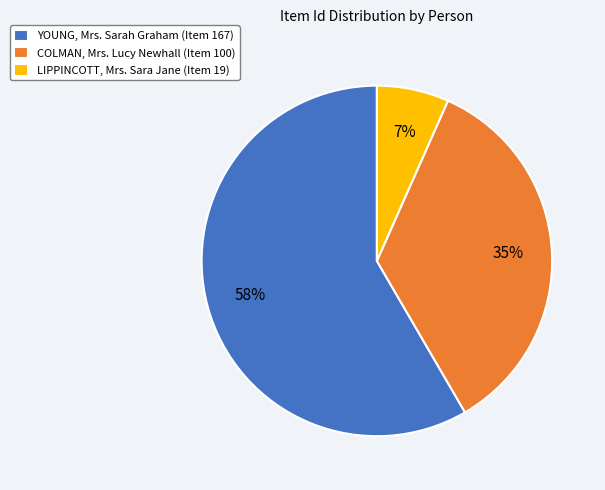

Does YOUNG, Mrs. Sarah Graham represent more than half of the total?

Yes